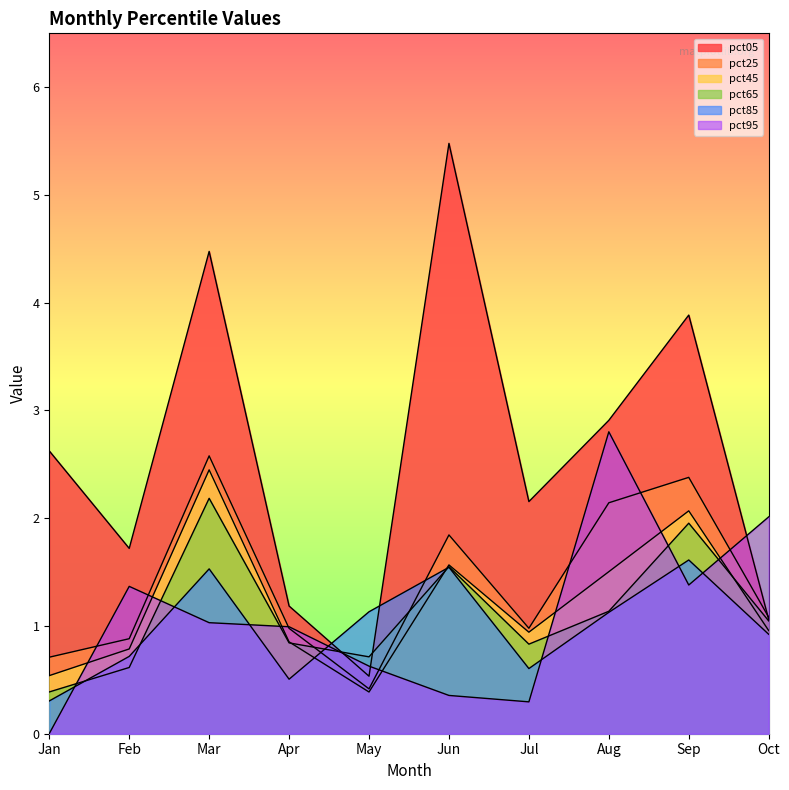

What value does the pct25 series have at Sep?

2.4